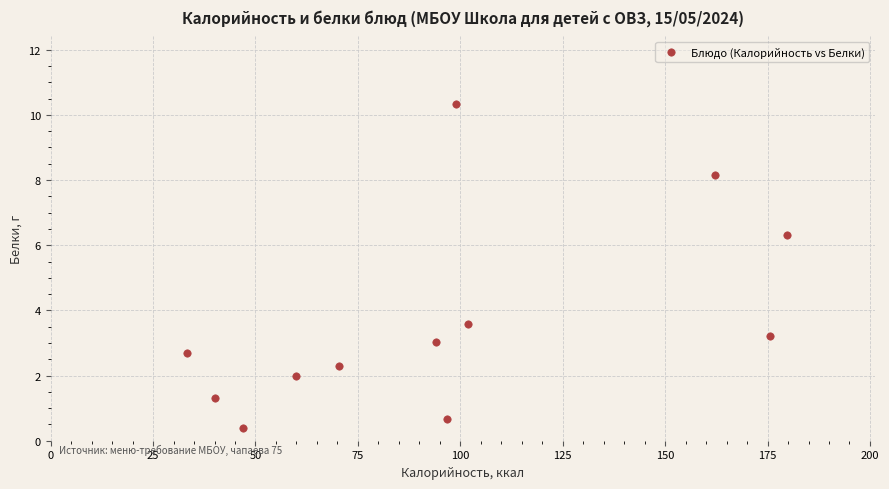

What is the range of Y values (max minus min)?

9.9